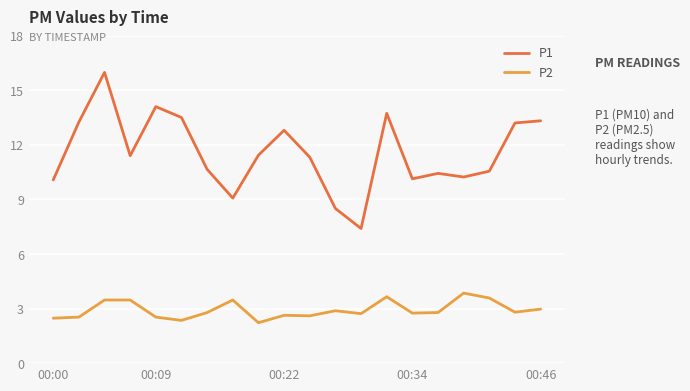

Which series has the widest spread of values?

P1